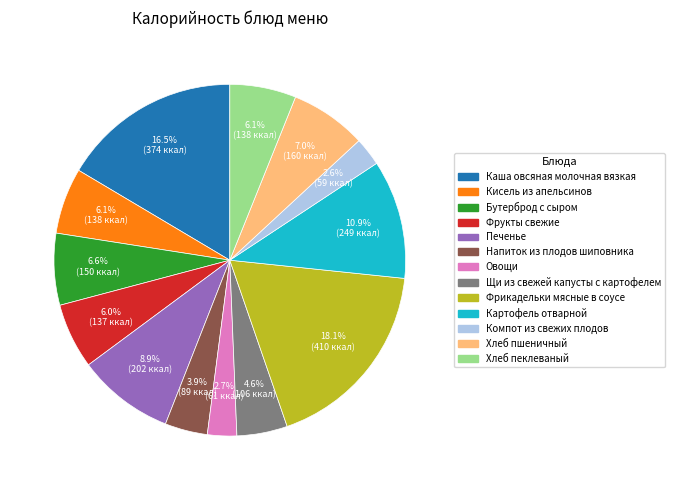

Which category has the biggest portion of the pie?

Фрикадельки мясные в соусе